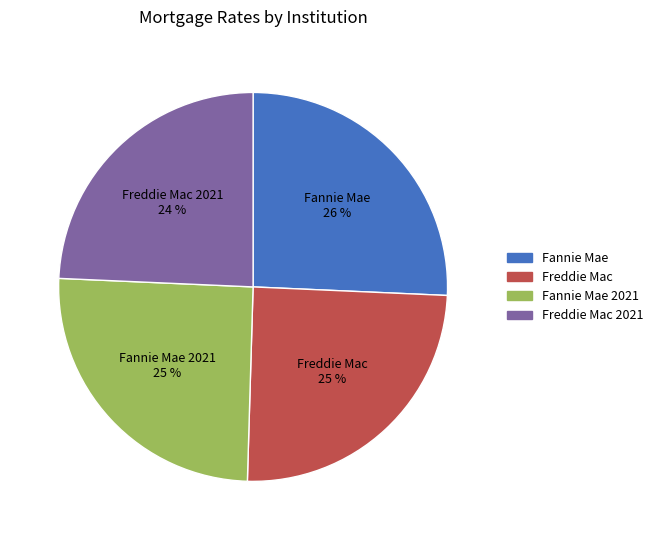

What is the ratio of the value at Fannie Mae to the value at Freddie Mac?

1.0